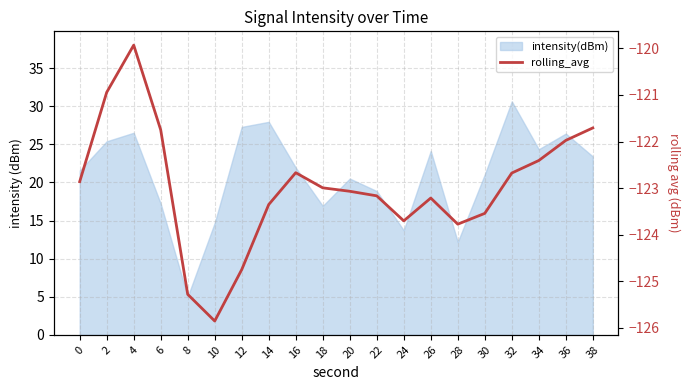

What is the value of the 15th point from the left?

-123.8